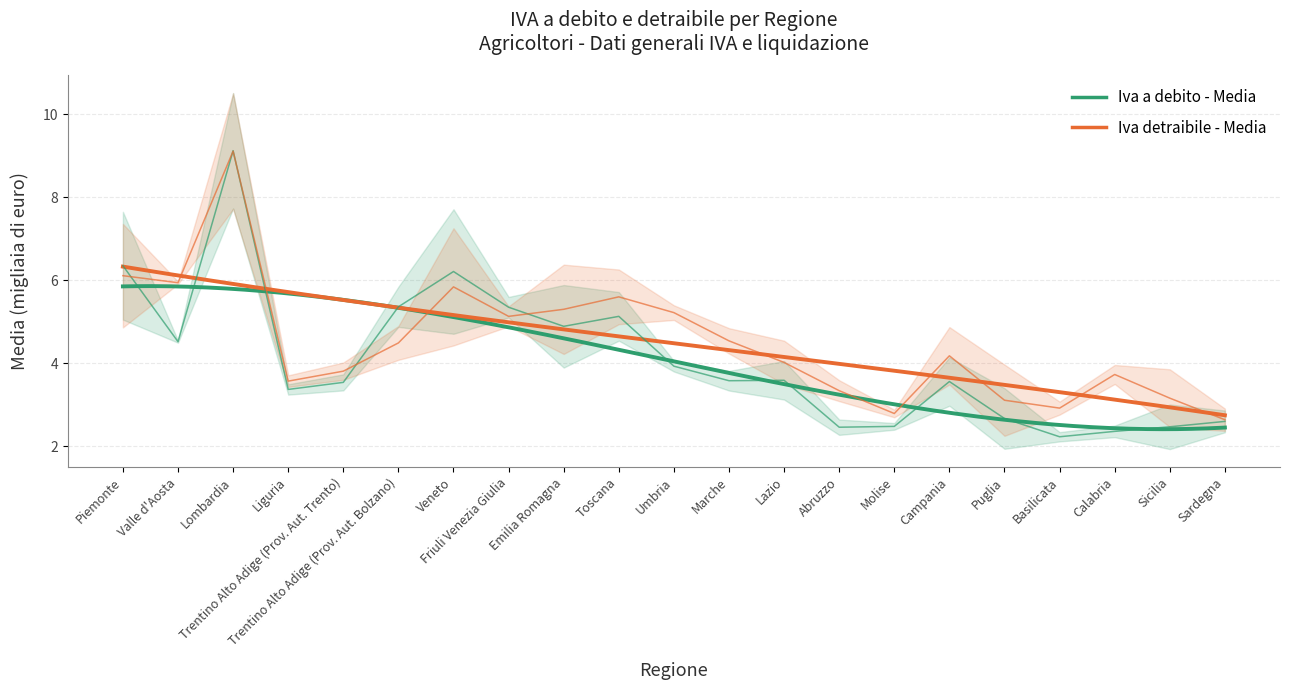

What is the total value across all series at Friuli Venezia Giulia?

10.5